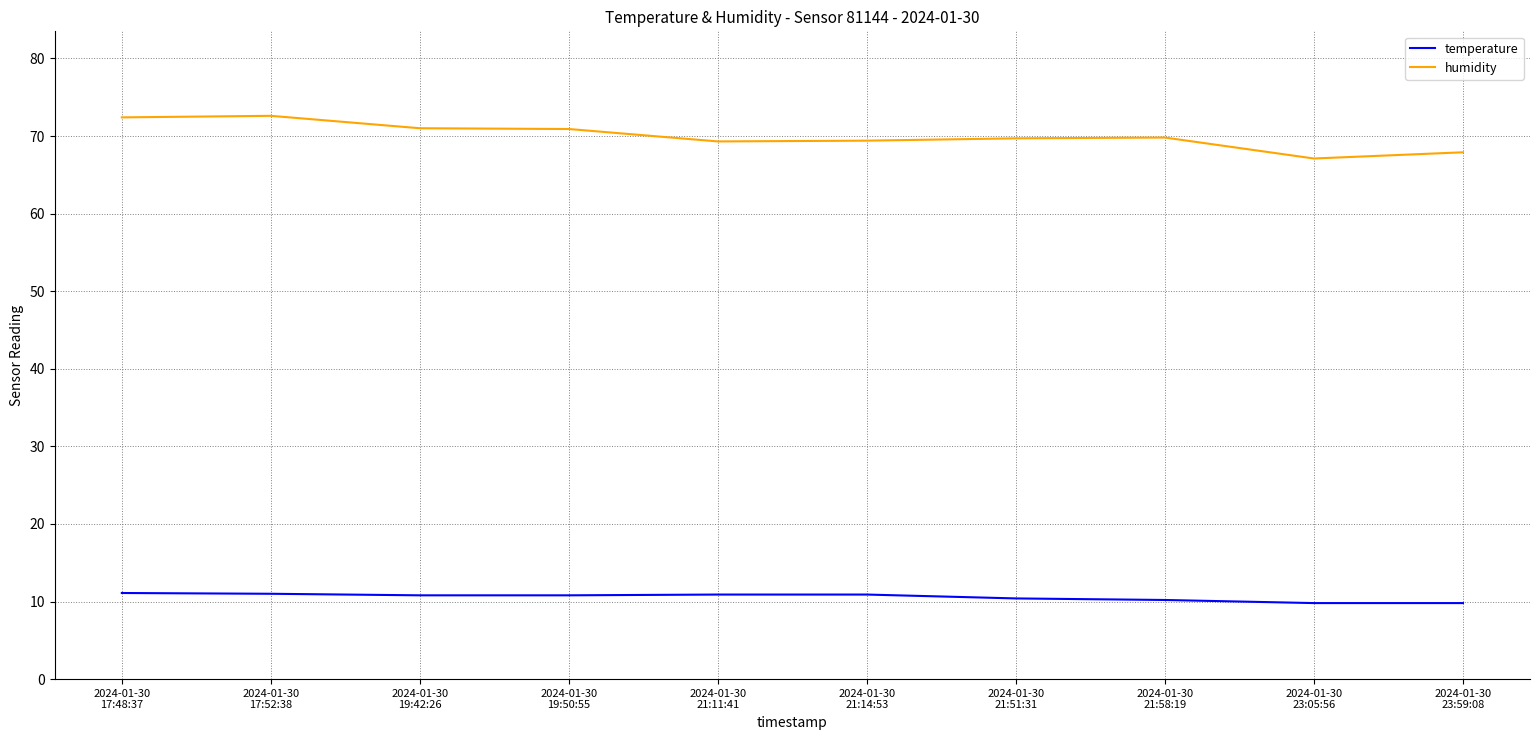

Between 2024-01-30
17:48:37 and 2024-01-30
21:14:53, which series saw the biggest shift?

humidity